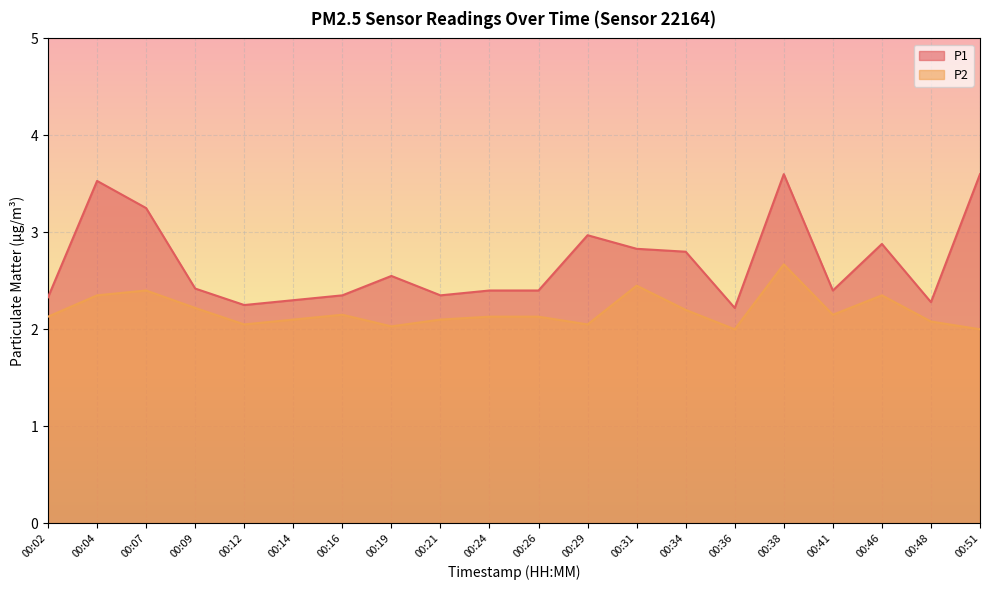

Is the value of P2 at 00:04 greater than the value of P1 at 00:21?

No